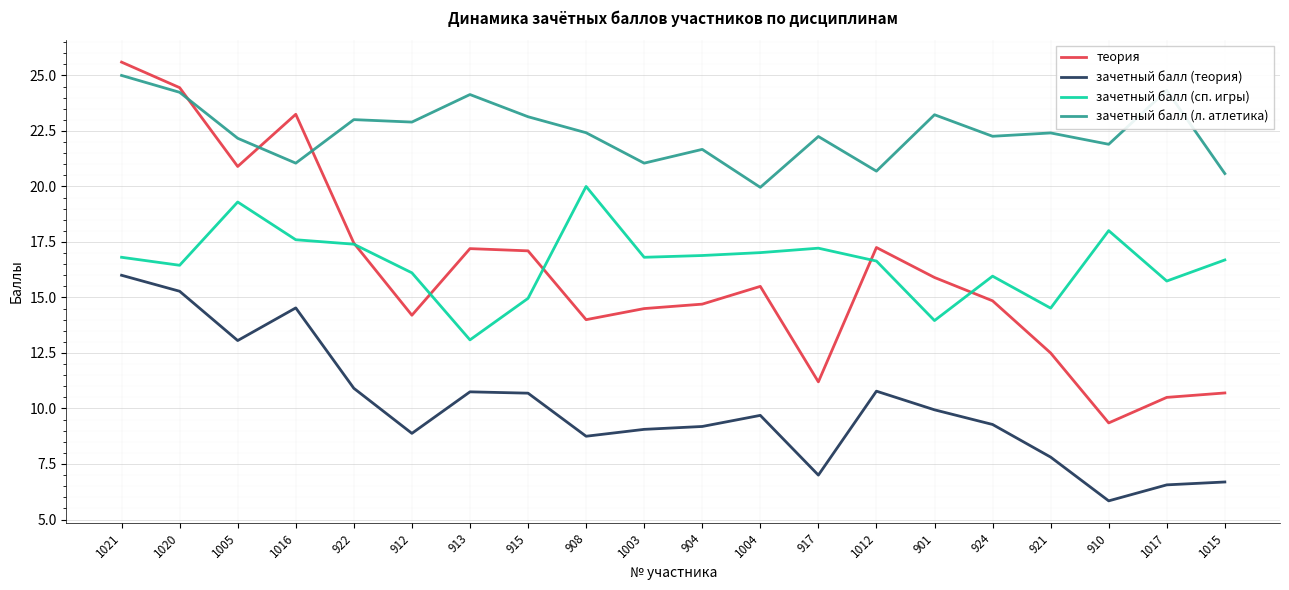

What position from the right is 1020?

19